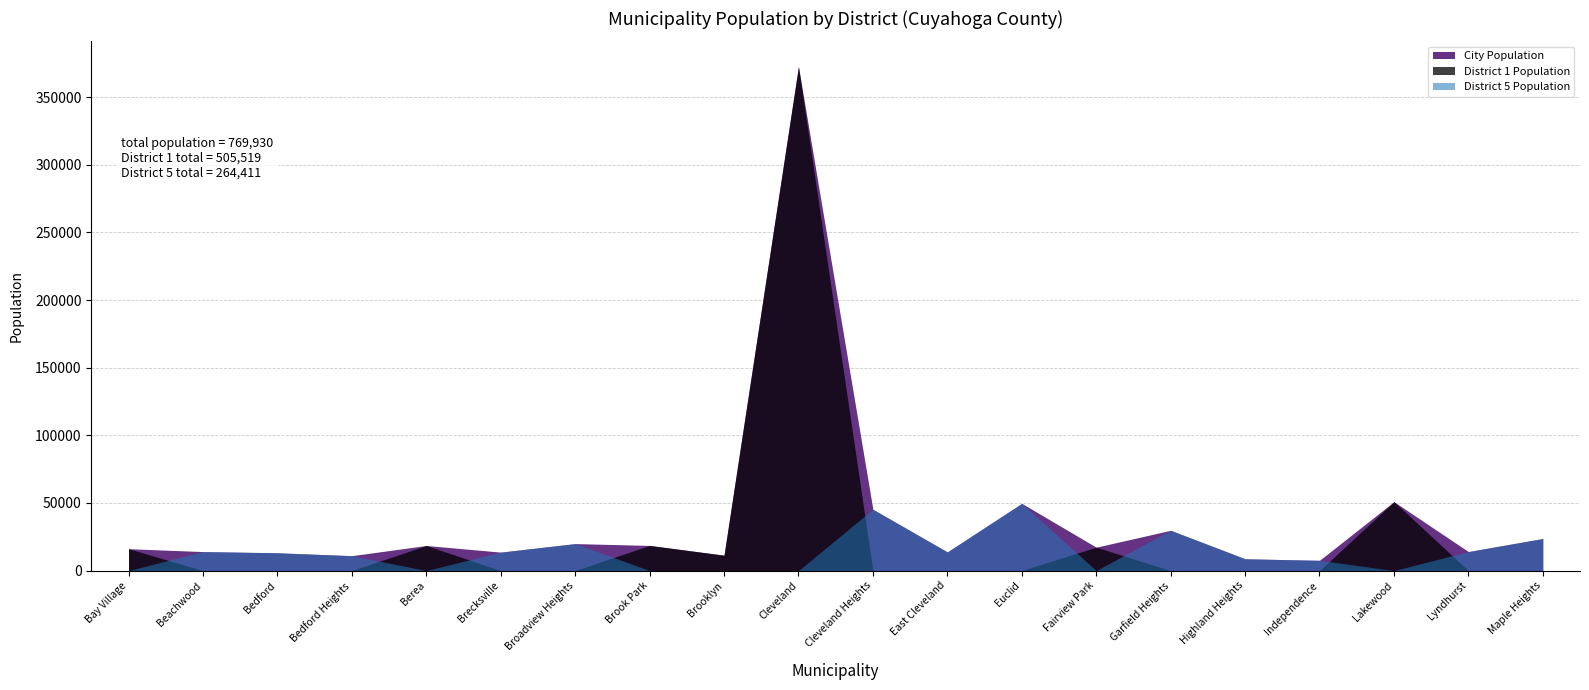

How many positive values does the District 1 Population series have?

7